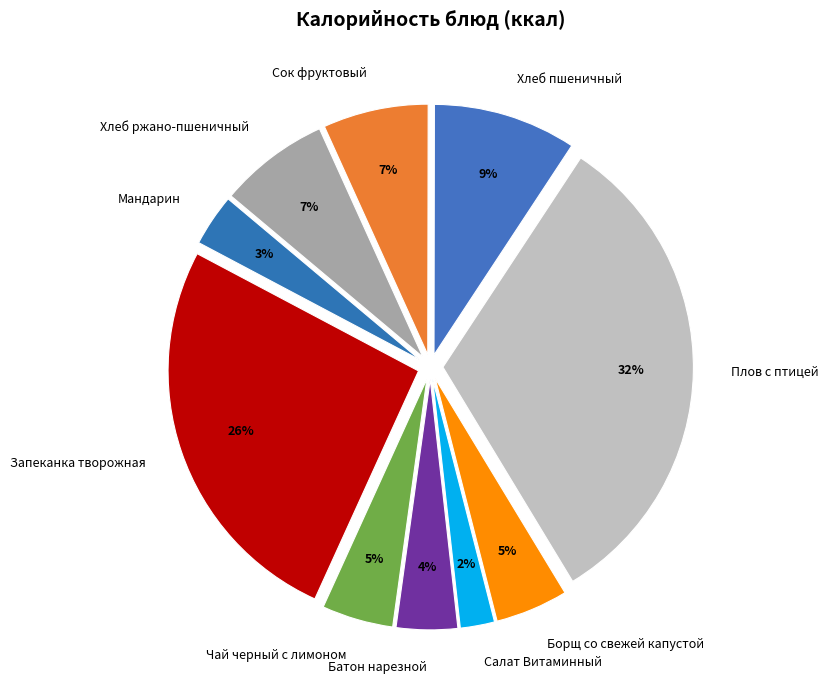

Do Запеканка творожная and Сок фруктовый together represent more than half of the pie?

No